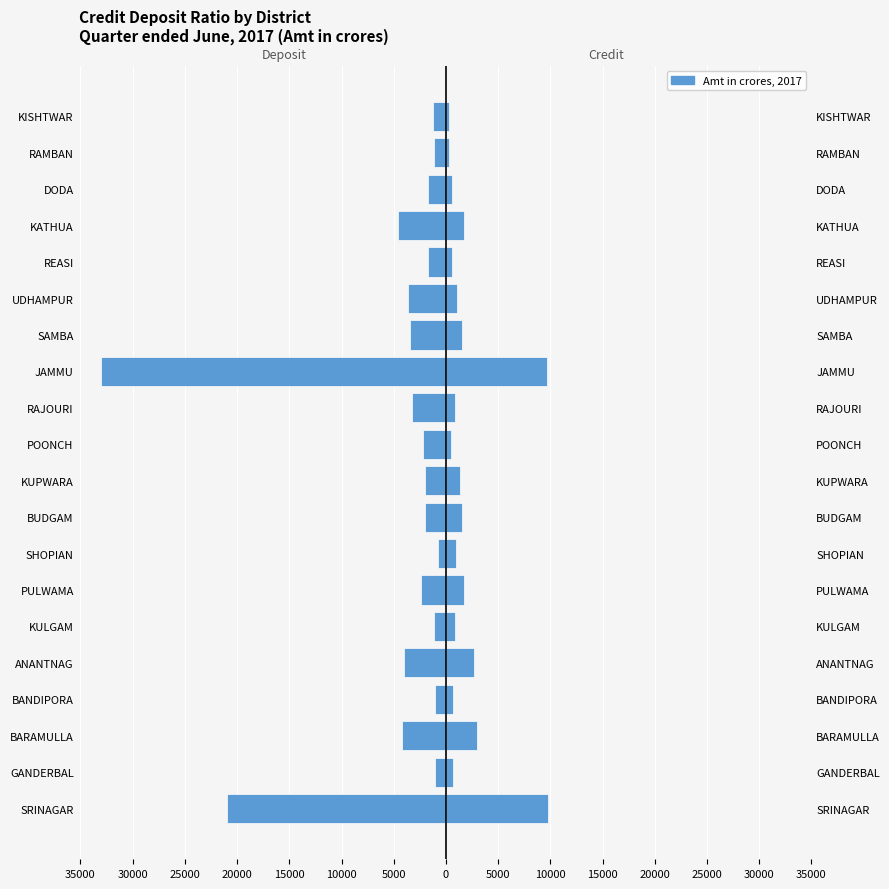

Is the value of Credit at BARAMULLA greater than the value of Deposit at PULWAMA?

Yes